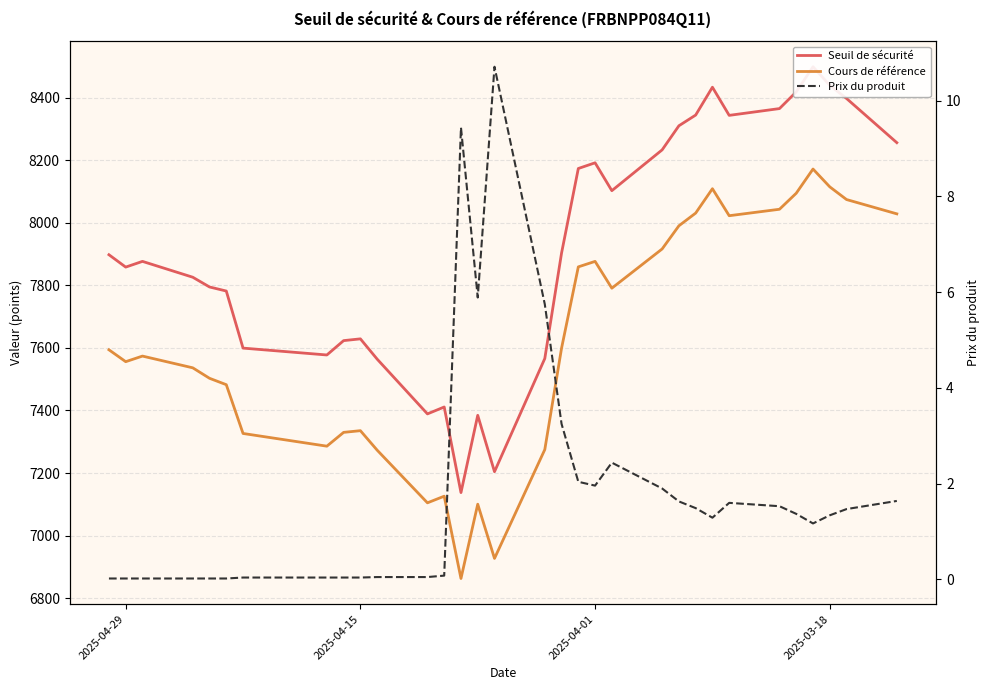

What is the difference between the maximum and second lowest values in the Cours de référence series?

1244.4